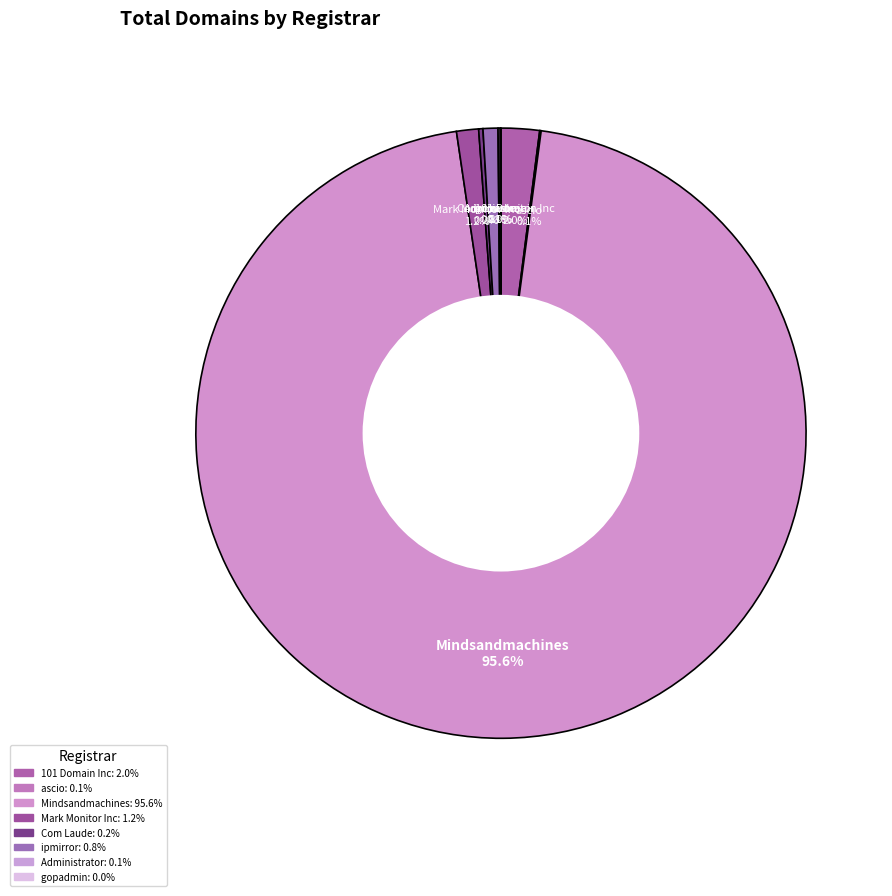

Is it true that Mark Monitor Inc is 15% of the pie?

False